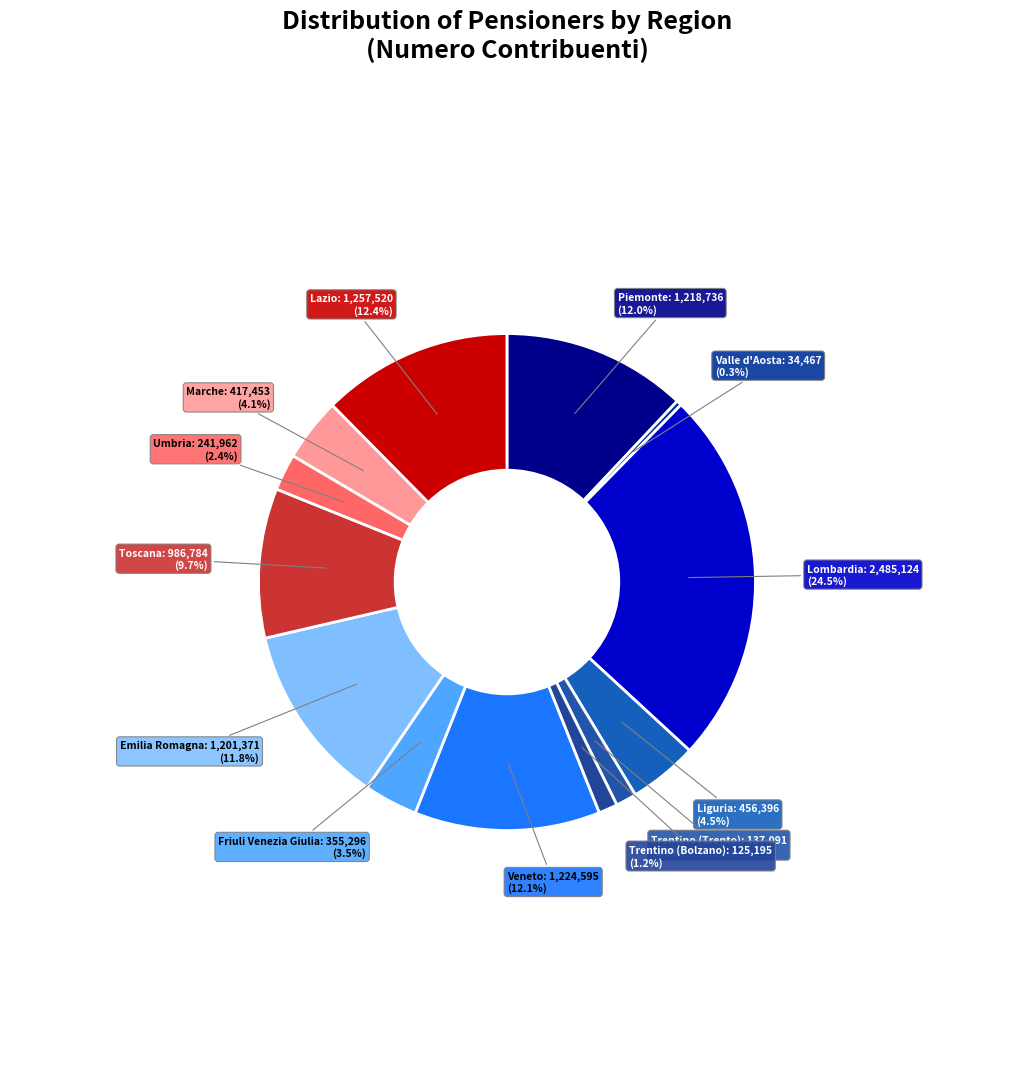

Count the number of slices in the pie.

13